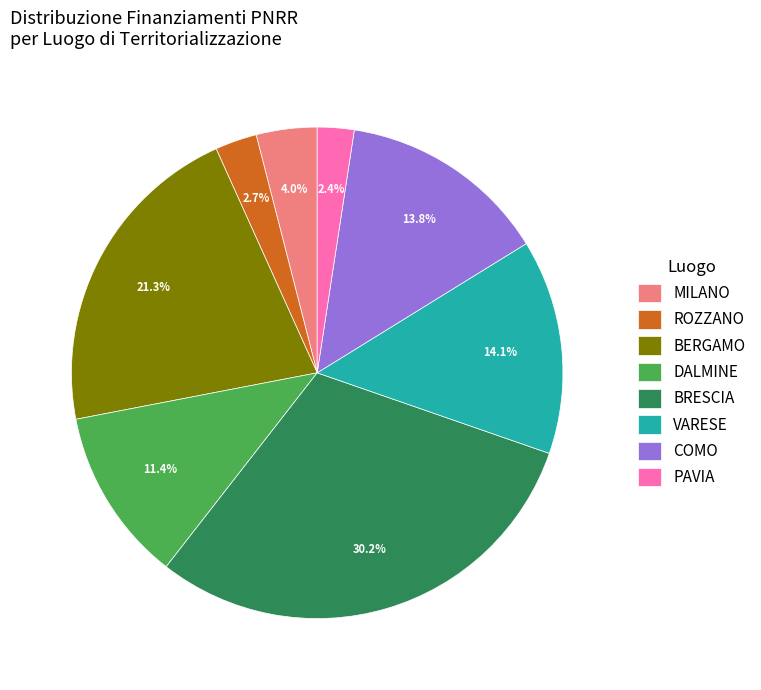

Approximately how many times larger is the value at COMO compared to PAVIA?

5.7